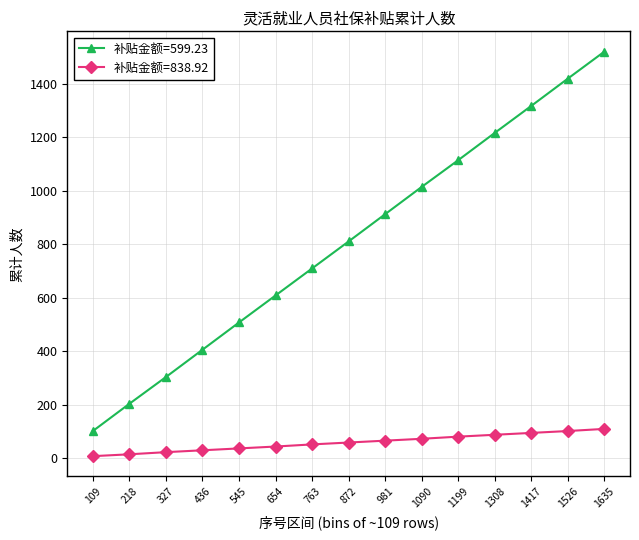

Rank the series by their average value, from highest to lowest.

补贴金额=599.23, 补贴金额=838.92